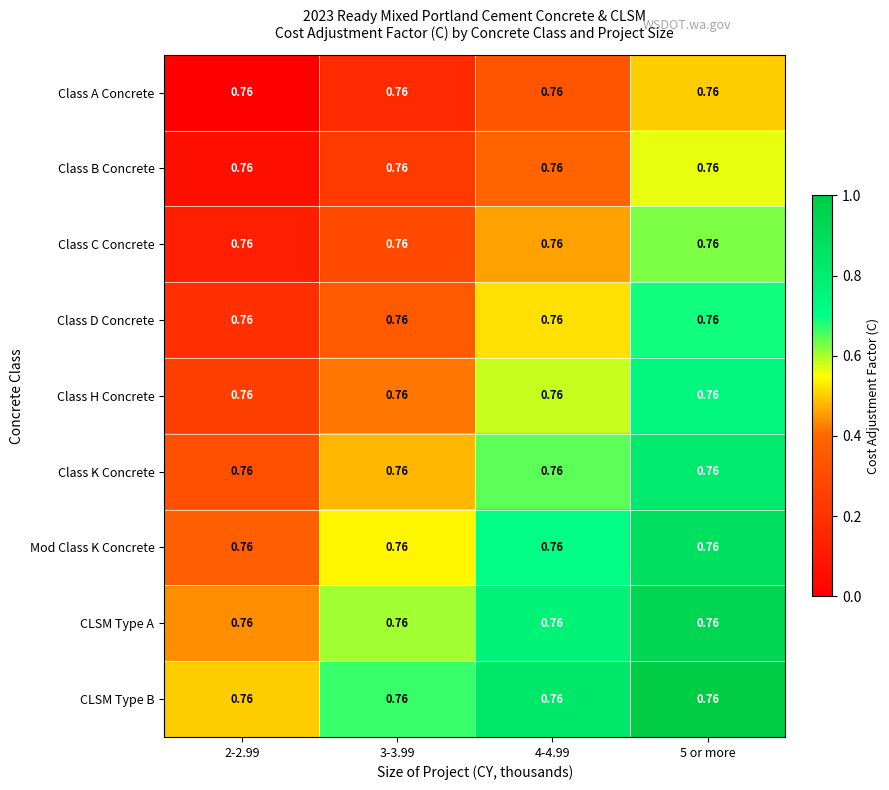

How many series are shown in this chart?

9